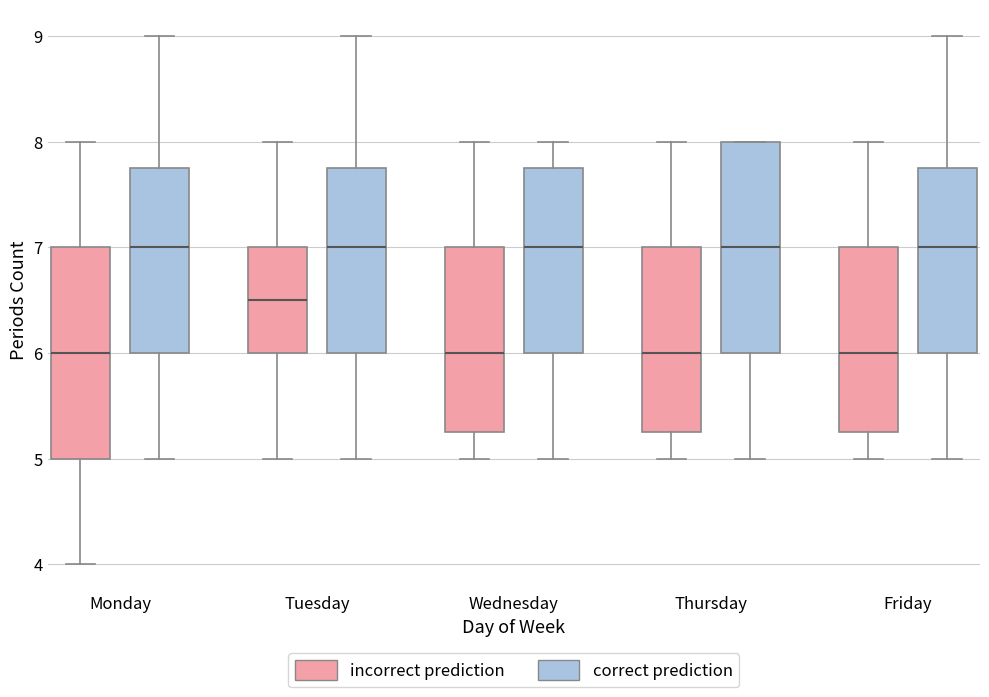

Where does the upper whisker of the box for Thursday (incorrect prediction) end on the y-axis? The values are not printed on the chart, so give them approximately, as read against the axis.

8.0